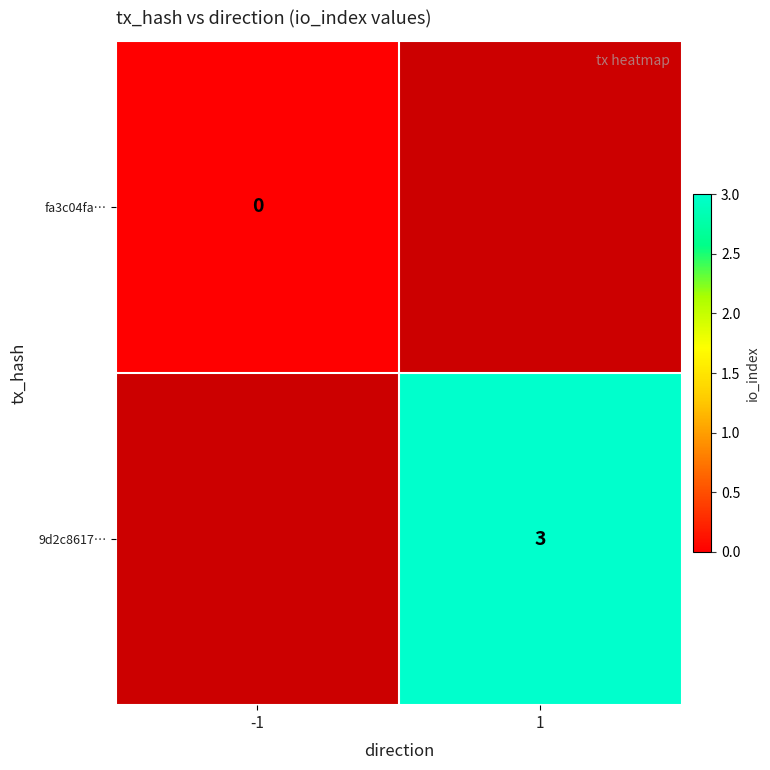

The 9d2c8617… series shows 4 at 1. True or false?

False